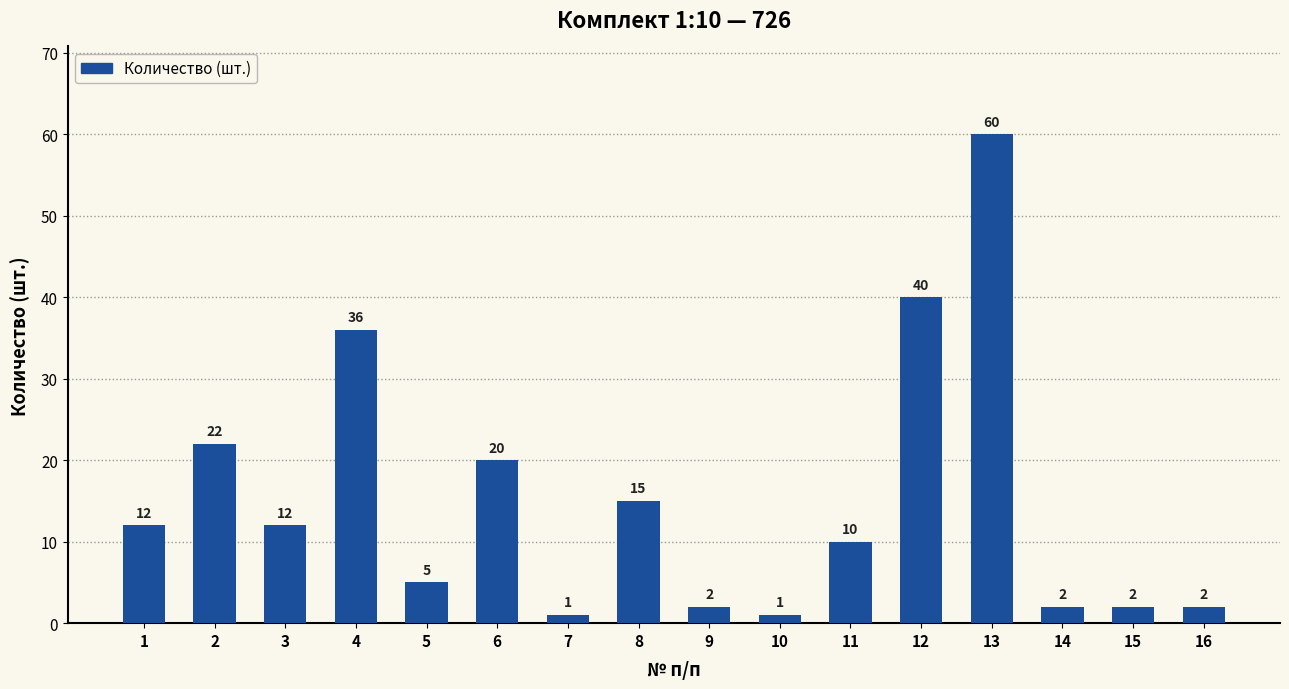

What is the difference between the maximum and minimum values?

59